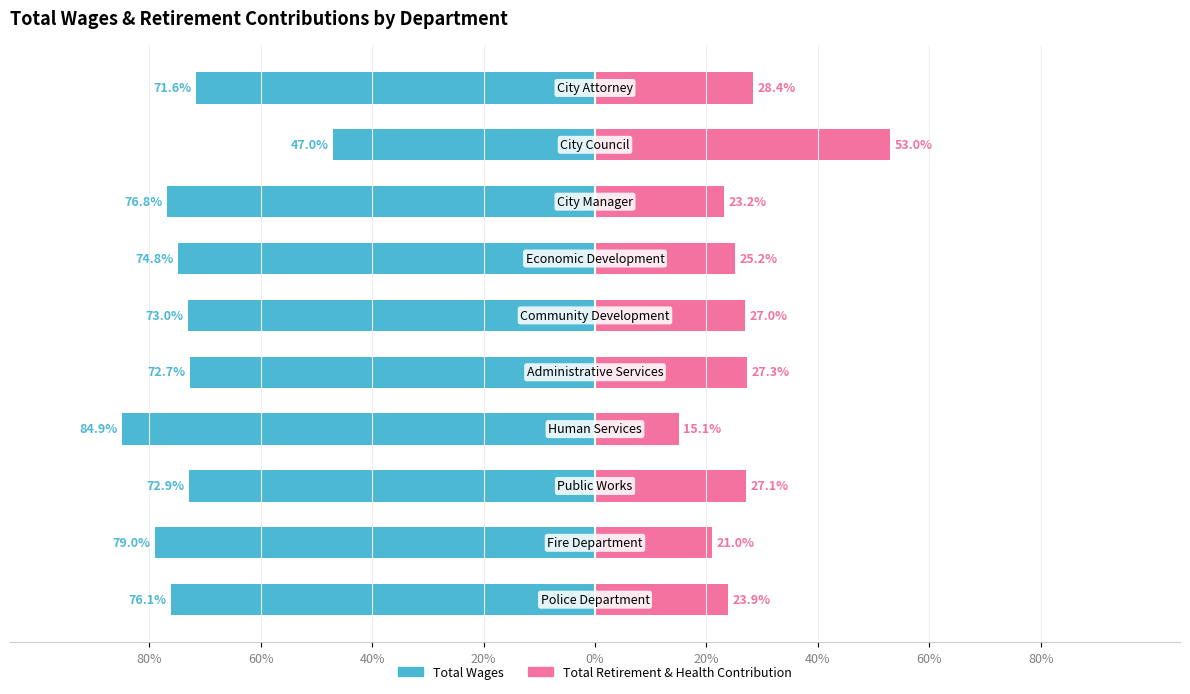

Is it true that Total Wages equals -73.0 at 20%?

True